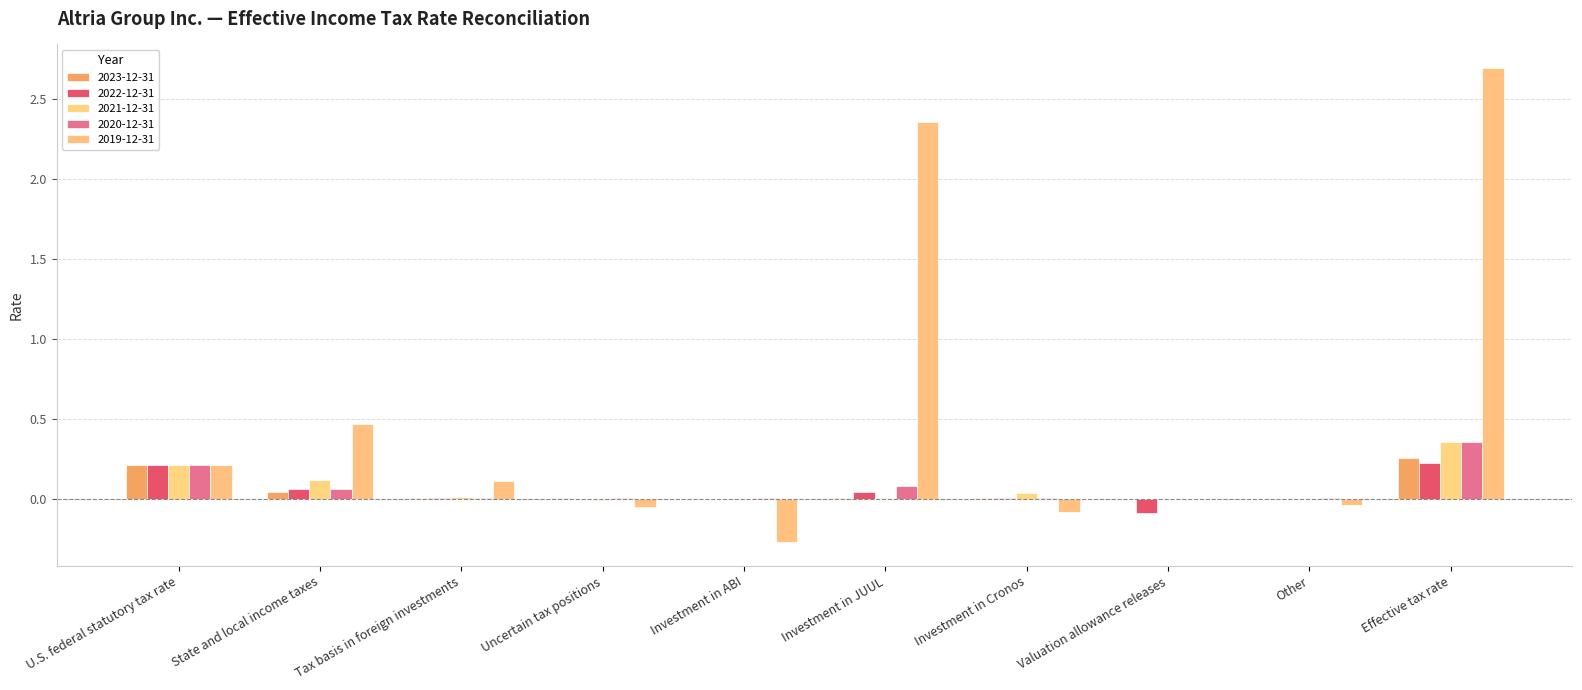

What are all the series names shown in the legend?

2023-12-31, 2022-12-31, 2021-12-31, 2020-12-31, 2019-12-31